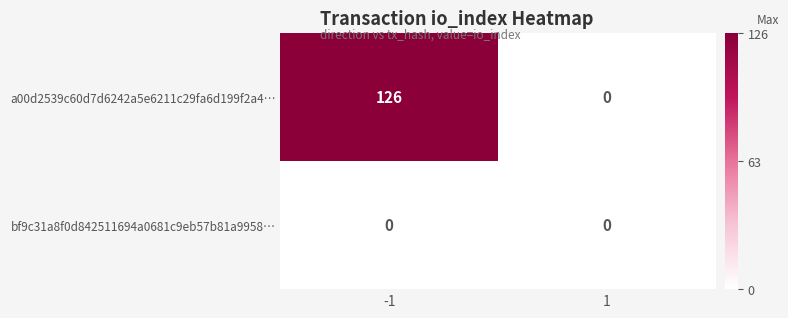

Reading left to right, transcribe all the data shown in this chart.

a00d2539c60d7d6242a5e6211c29fa6d199f2a4…: -1=126	1=0
bf9c31a8f0d842511694a0681c9eb57b81a9958…: -1=0	1=0